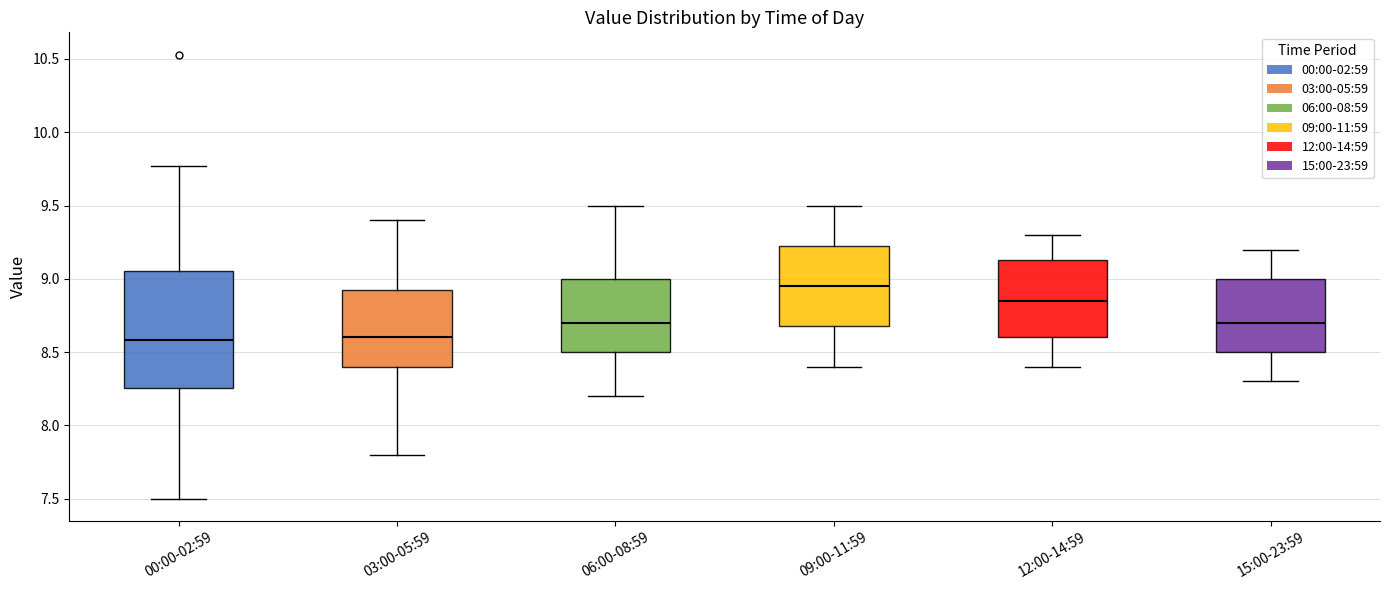

Which box has the highest median line?

09:00-11:59